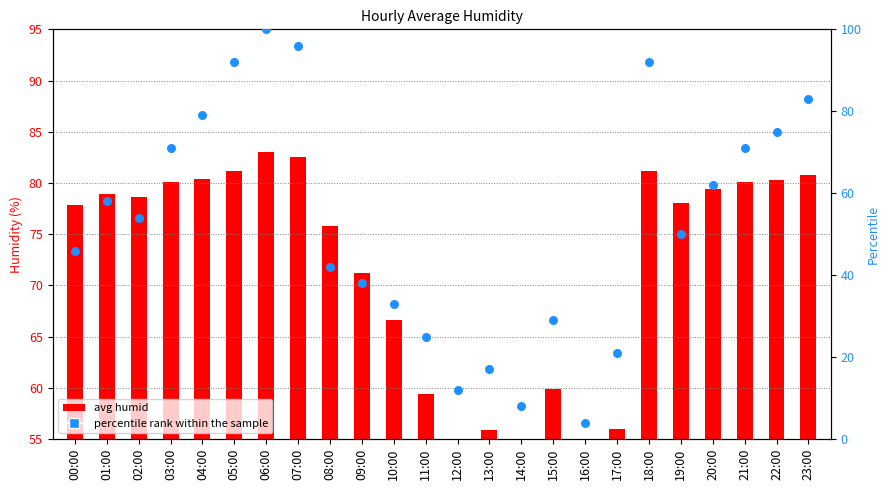

Which series contains the highest Y value?

percentile rank within the sample